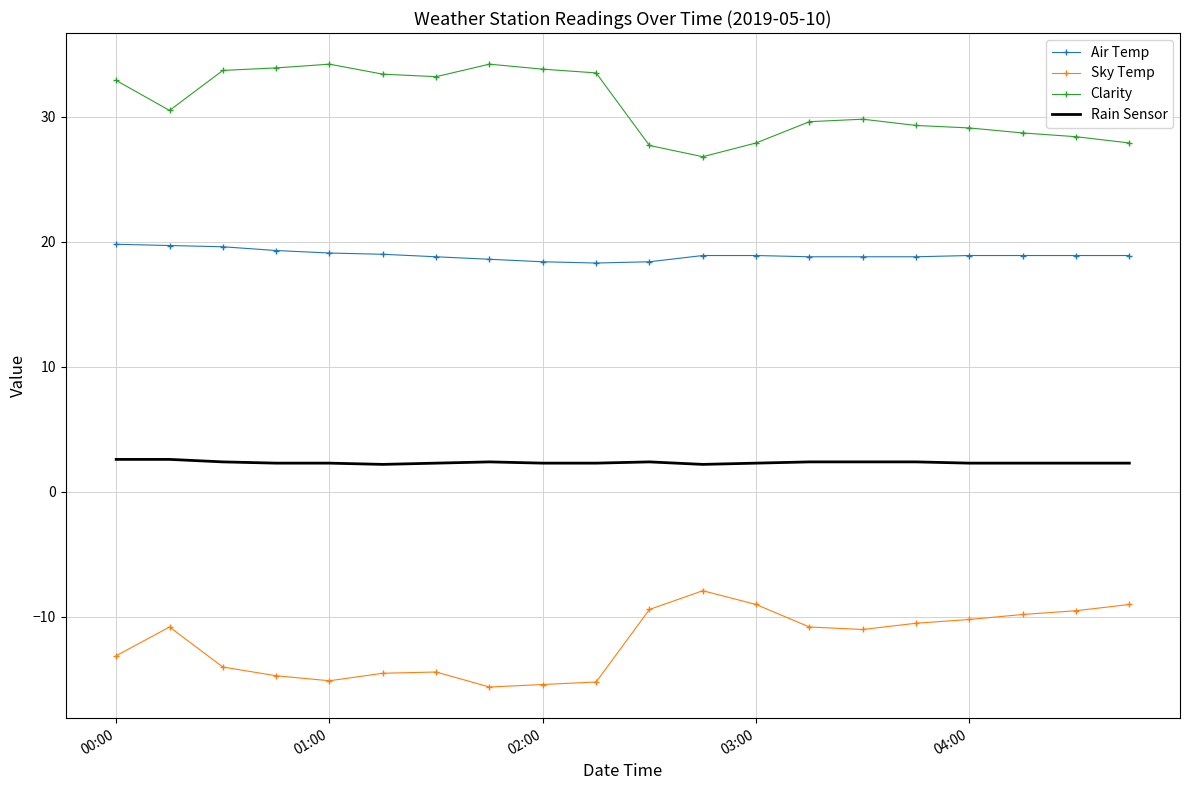

List the series in order of their peak value, highest first.

Clarity, Air Temp, Rain Sensor, Sky Temp